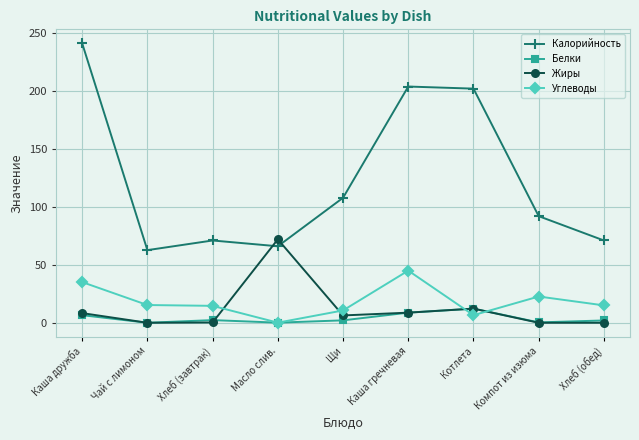

Count the number of categories in the chart.

9